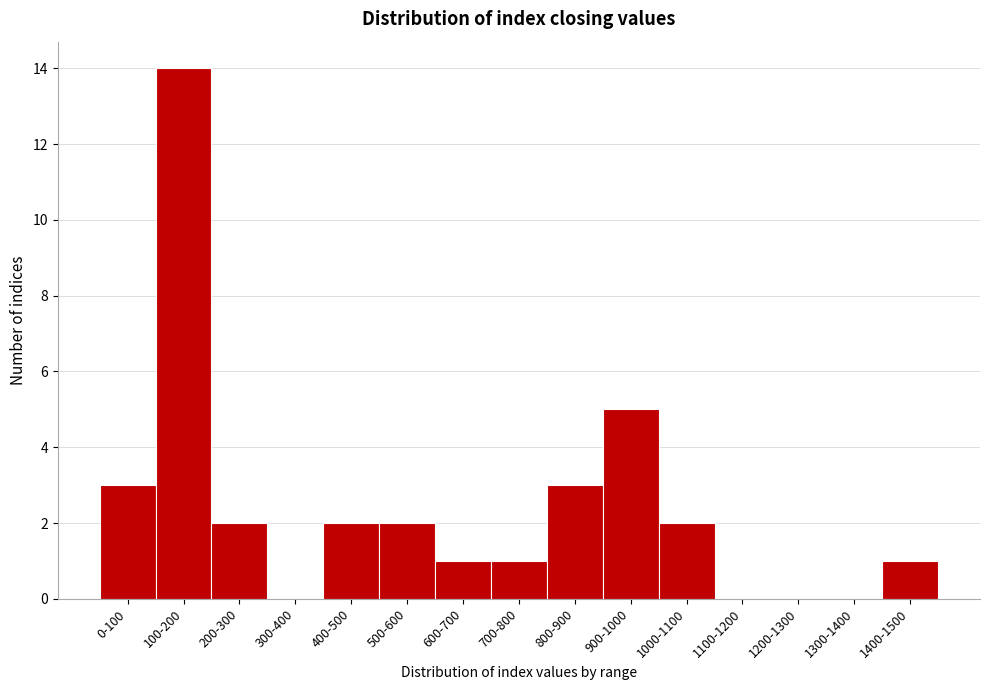

Reading left to right, transcribe all the data shown in this chart.

0-100=3	100-200=14	200-300=2	300-400=0	400-500=2	500-600=2	600-700=1	700-800=1	800-900=3	900-1000=5	1000-1100=2	1100-1200=0	1200-1300=0	1300-1400=0	1400-1500=1